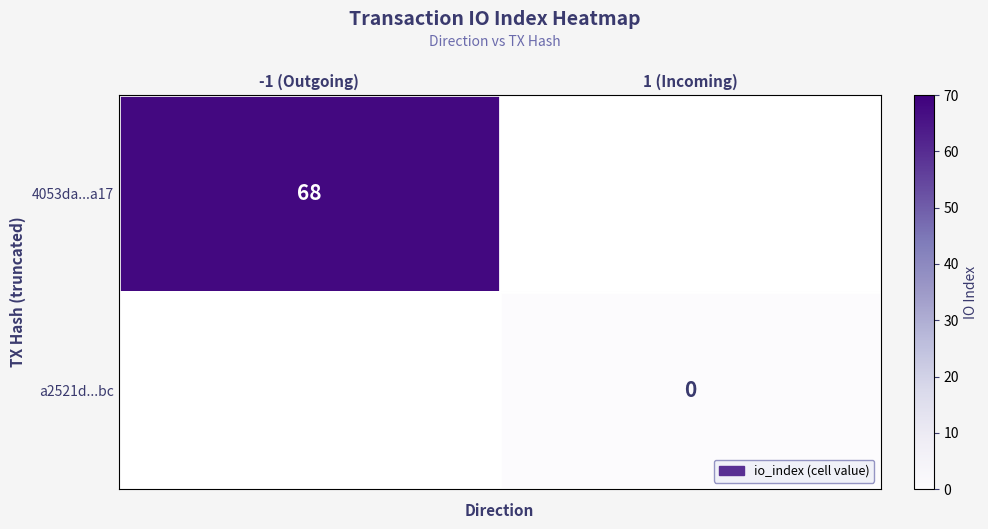

Is it true that 4053da...a17 equals 96 at -1 (Outgoing)?

False